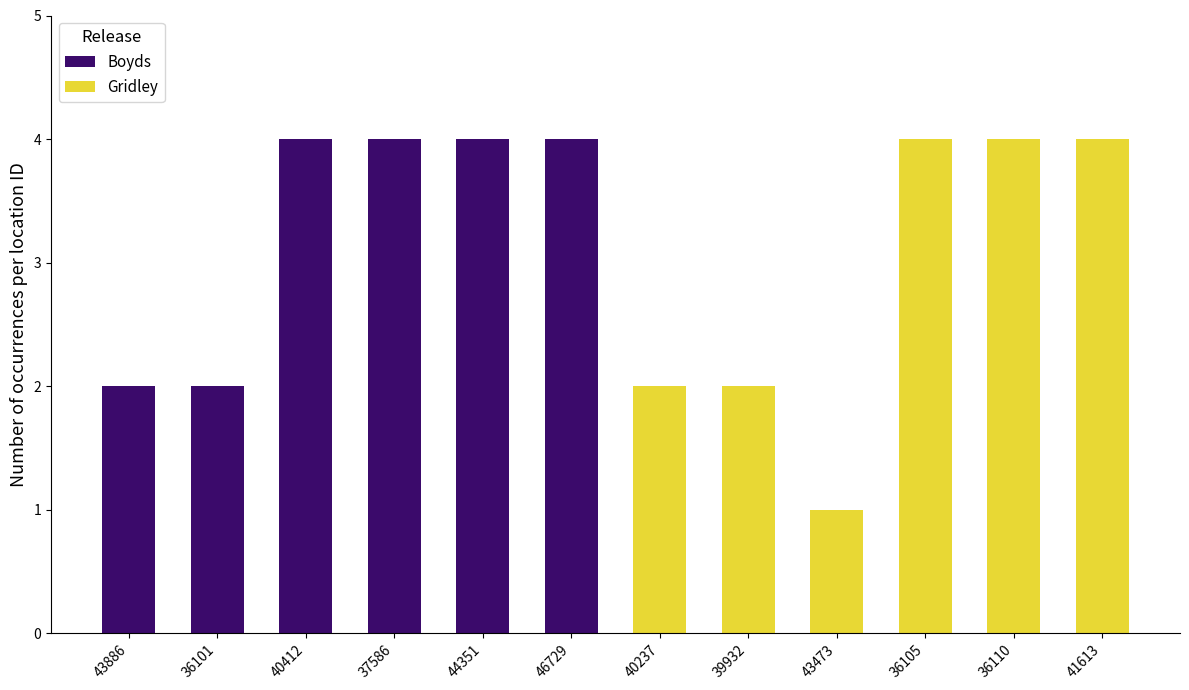

What is the difference between the Boyds values at 37586 and 40237?

4